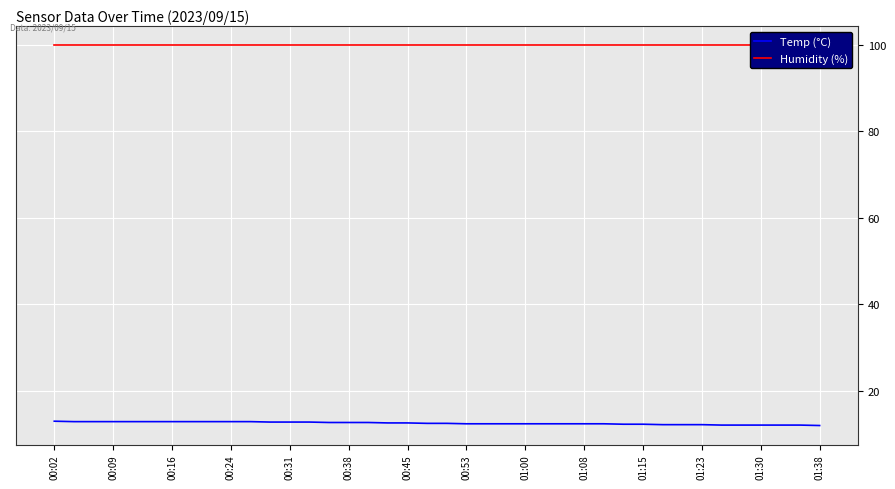

What is the minimum value for Temp (°C)?

11.9